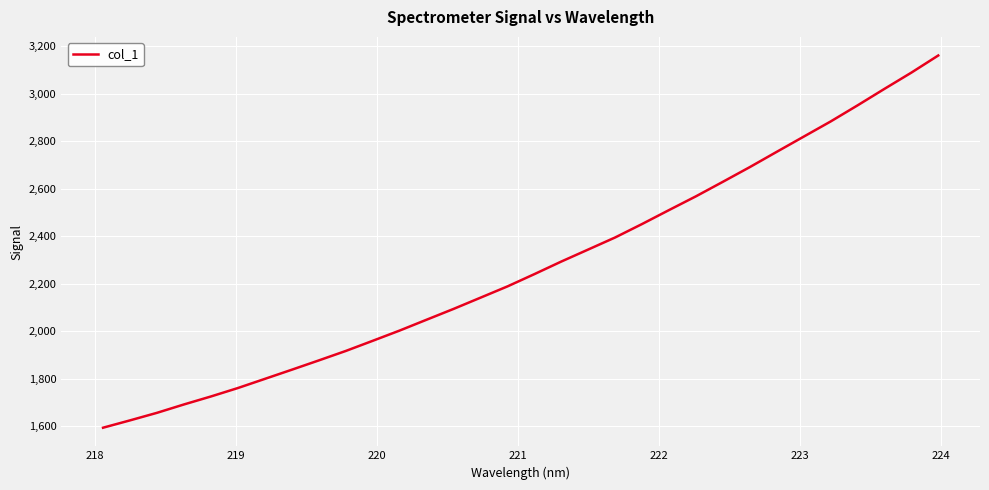

What is the difference between the maximum and minimum values?

1566.8